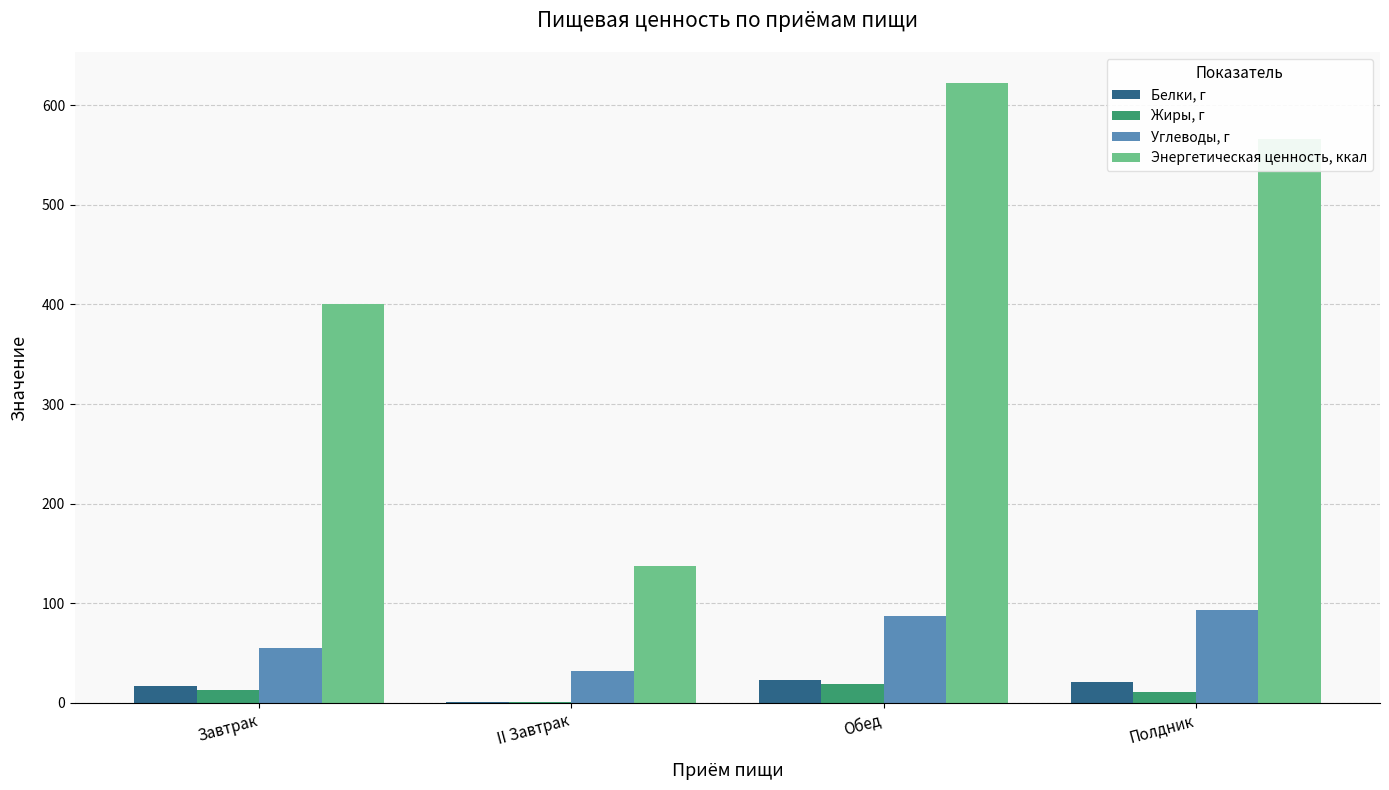

What is the sum of all Белки, г values?

61.0